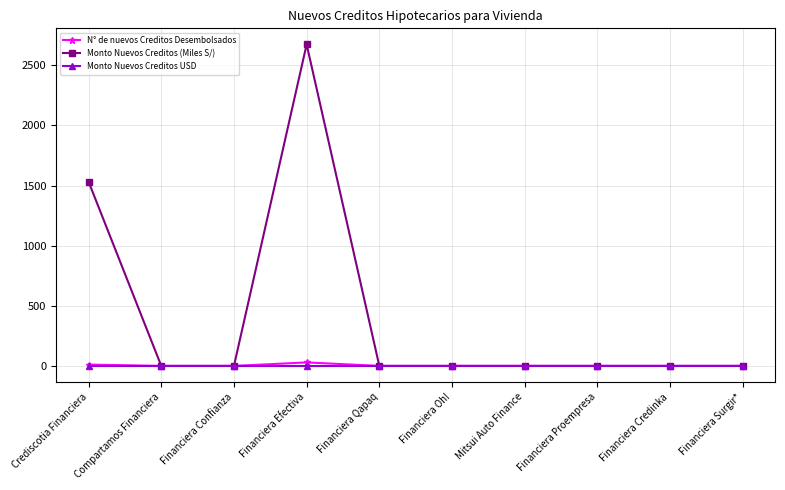

The value of Monto Nuevos Creditos (Miles S/) at Financiera Credinka is -943.4. True or false?

False